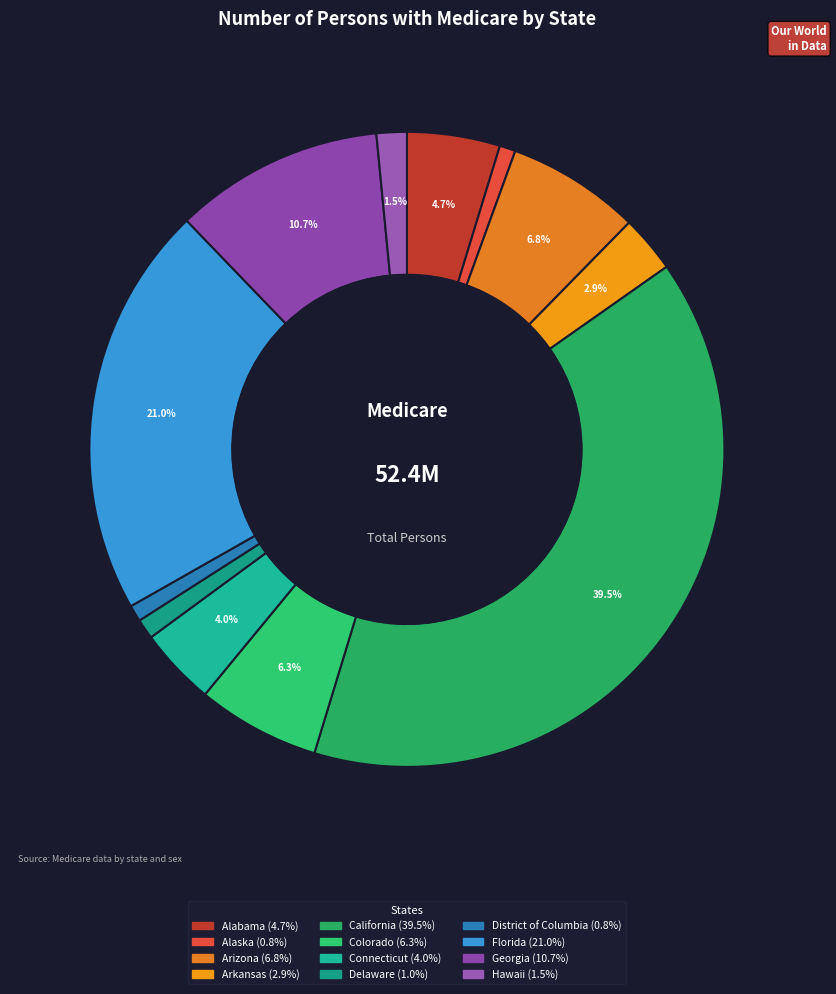

What percentage is the California slice, to the nearest percent?

39%